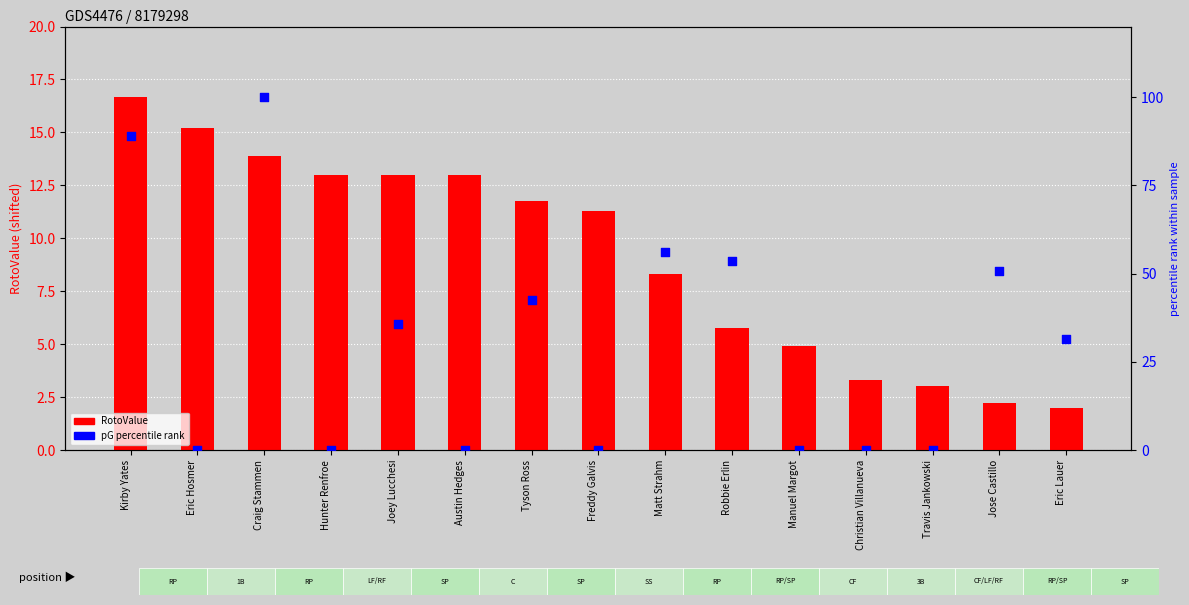

Is the value of RotoValue (shifted) at Eric Hosmer greater than the value of pG percentile at Craig Stammen?

No